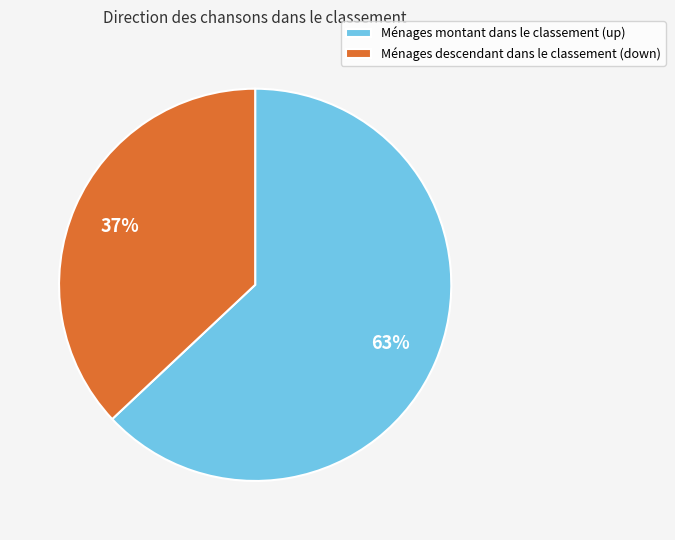

To the nearest percent, what percentage of the pie is Ménages montant dans le classement (up)?

63%